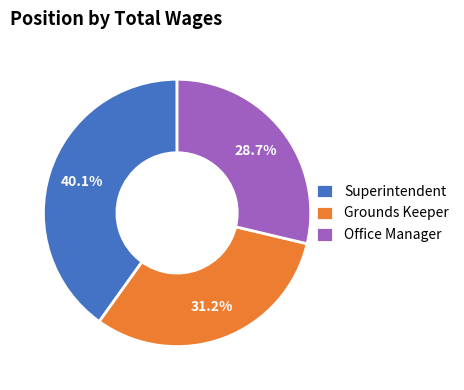

Which category has the biggest portion of the pie?

Superintendent